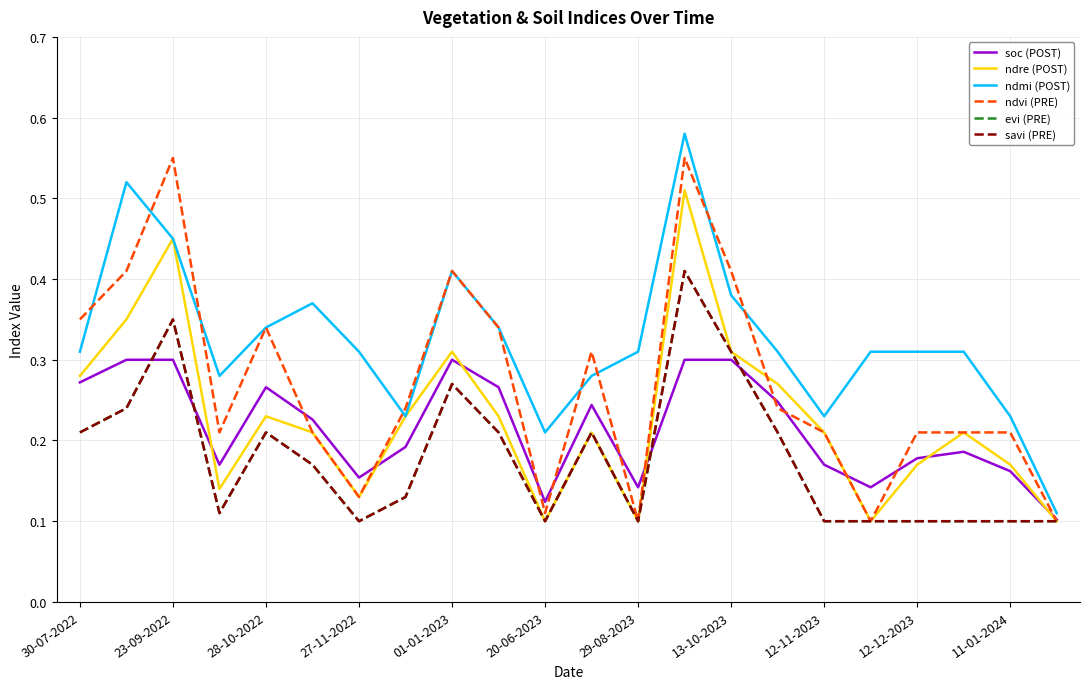

Is this an area chart (filled region under the line)?

No